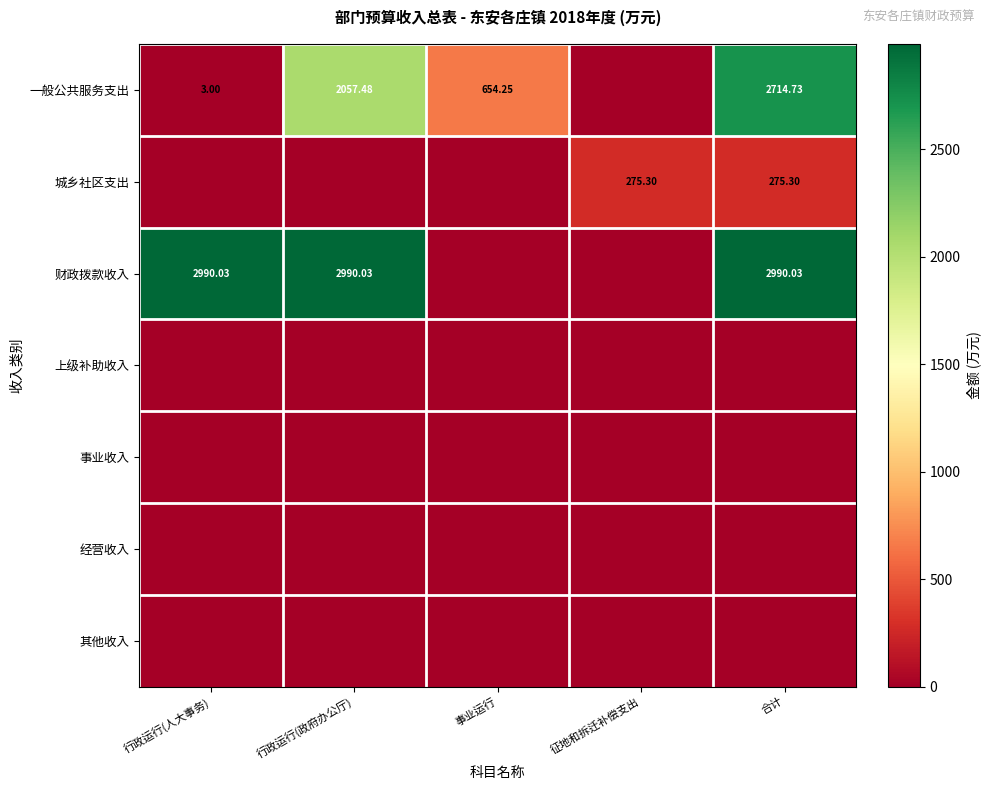

Which series has the largest range (max minus min)?

财政拨款收入